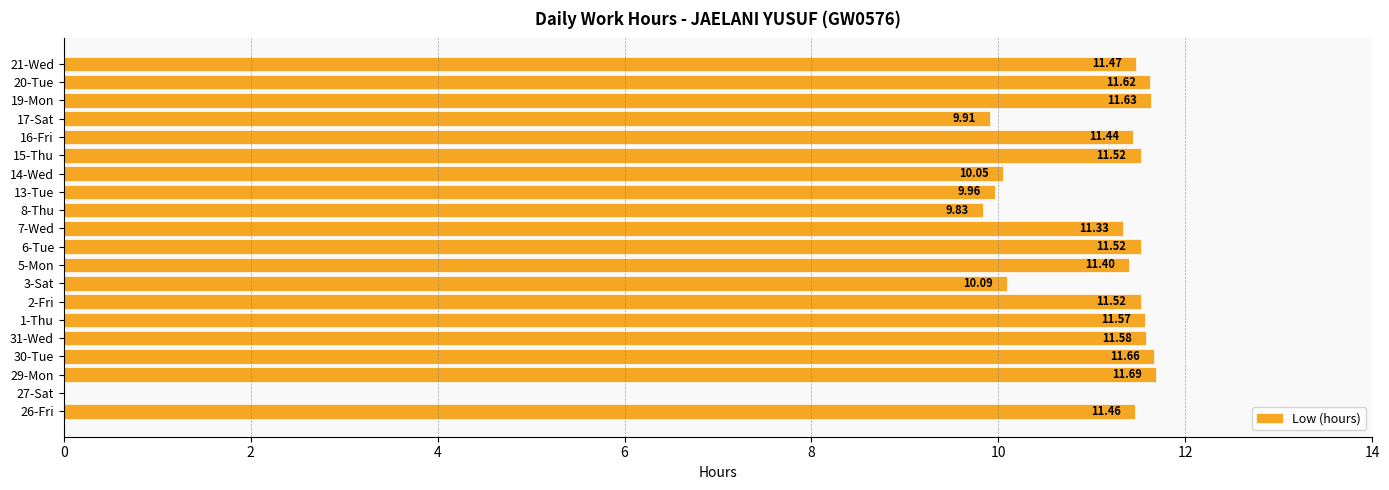

Which has a higher value, 15-Thu or 5-Mon?

15-Thu